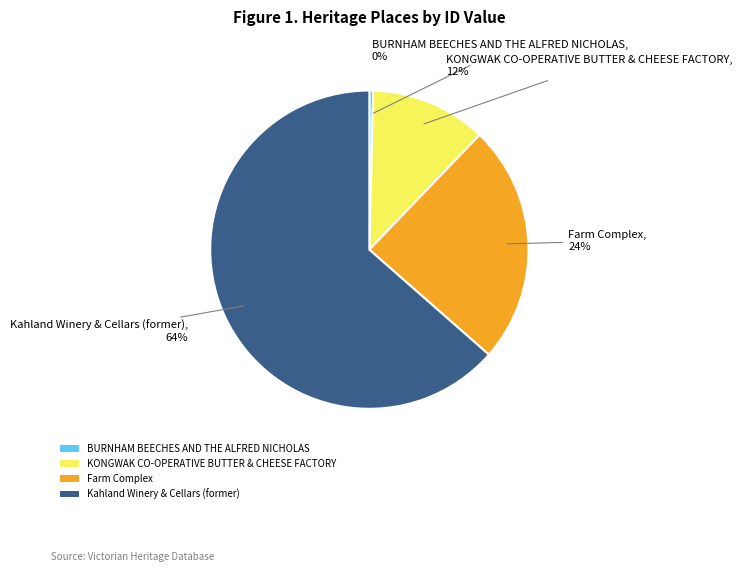

Is the sum of Kahland Winery & Cellars (former) and KONGWAK CO-OPERATIVE BUTTER & CHEESE FACTORY greater than half?

Yes